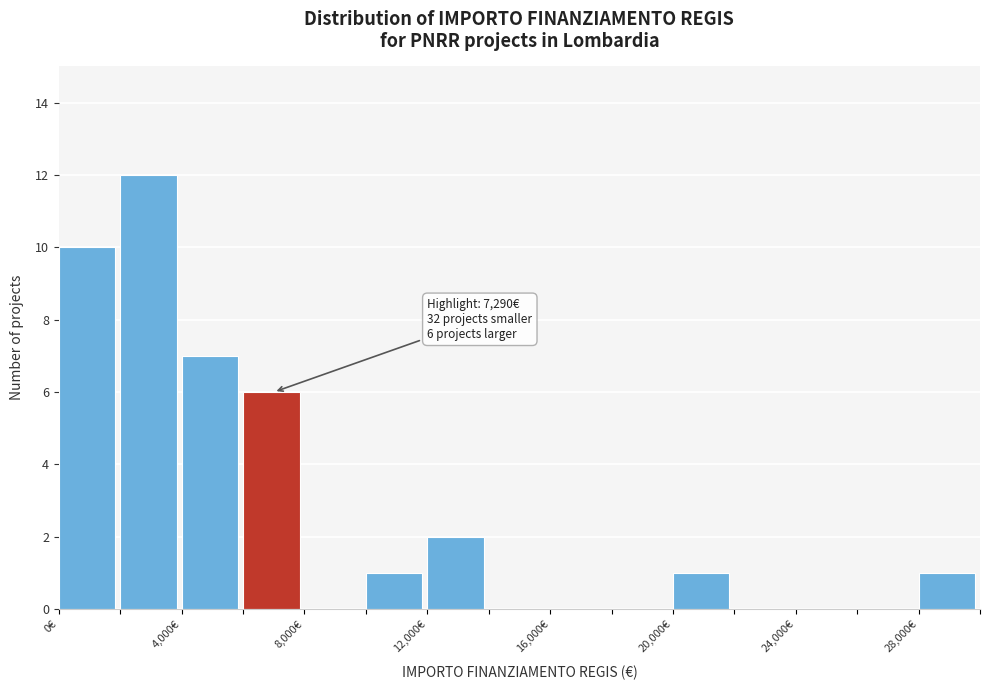

Which range on the x-axis has the tallest bar?

2000 to 4000